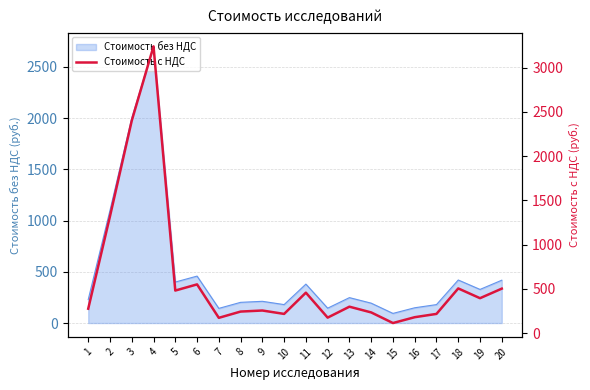

What is the change in value from 7 to 16?

+7.2